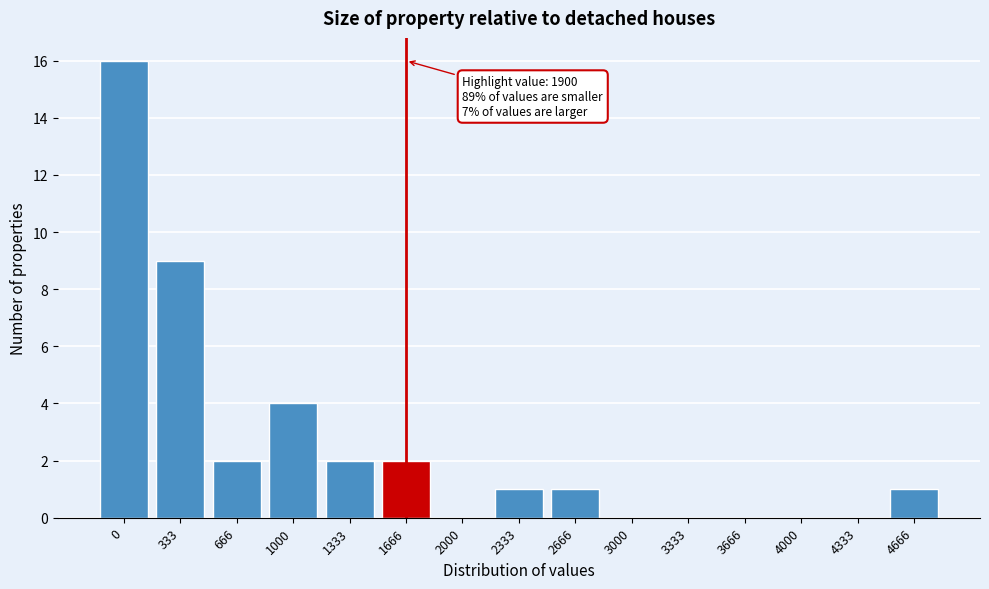

Reading left to right, extract all data points from this chart.

0=16	333=9	666=2	1000=4	1333=2	1666=2	2000=0	2333=1	2666=1	3000=0	3333=0	3666=0	4000=0	4333=0	4666=1